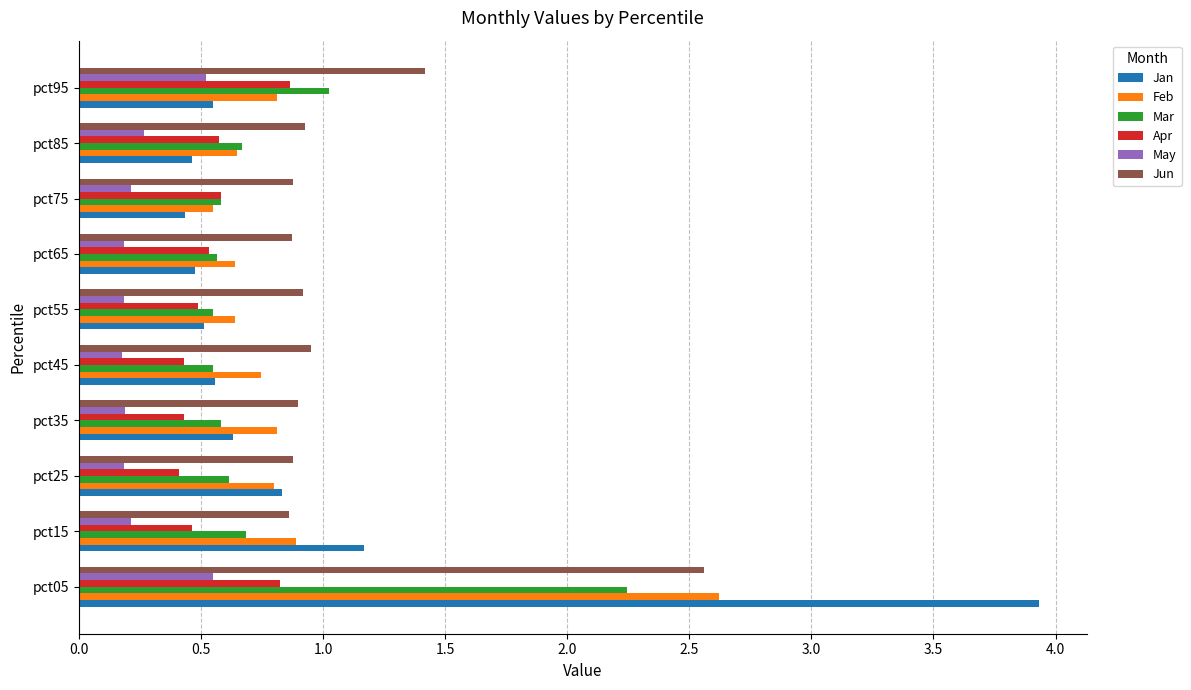

Is it true that Jan equals 1.0 at pct95?

False